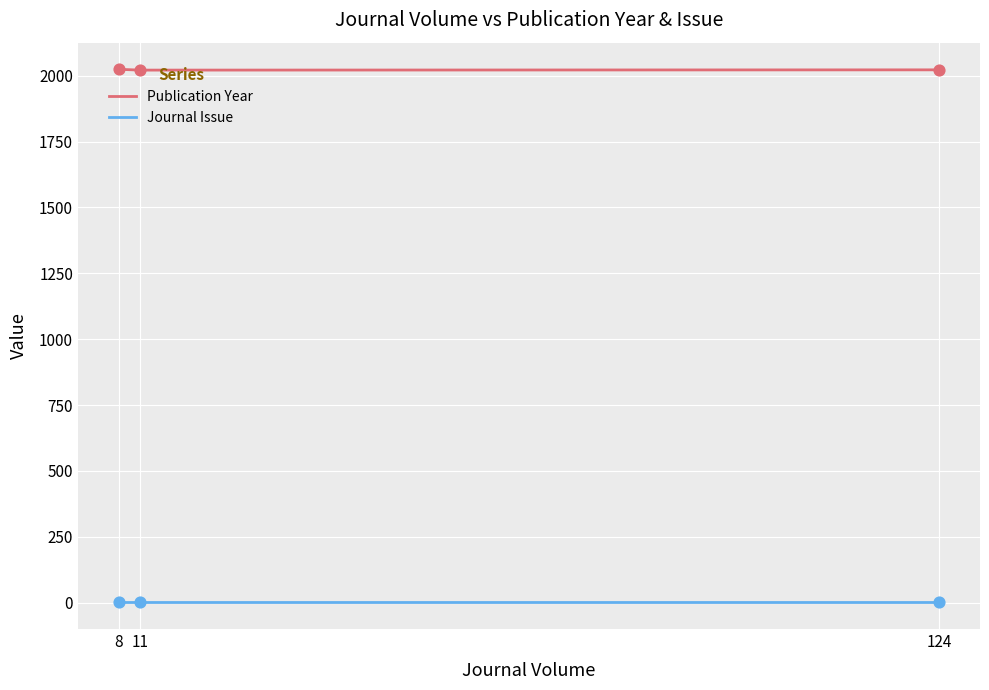

Which series has the largest total across all categories?

Publication Year